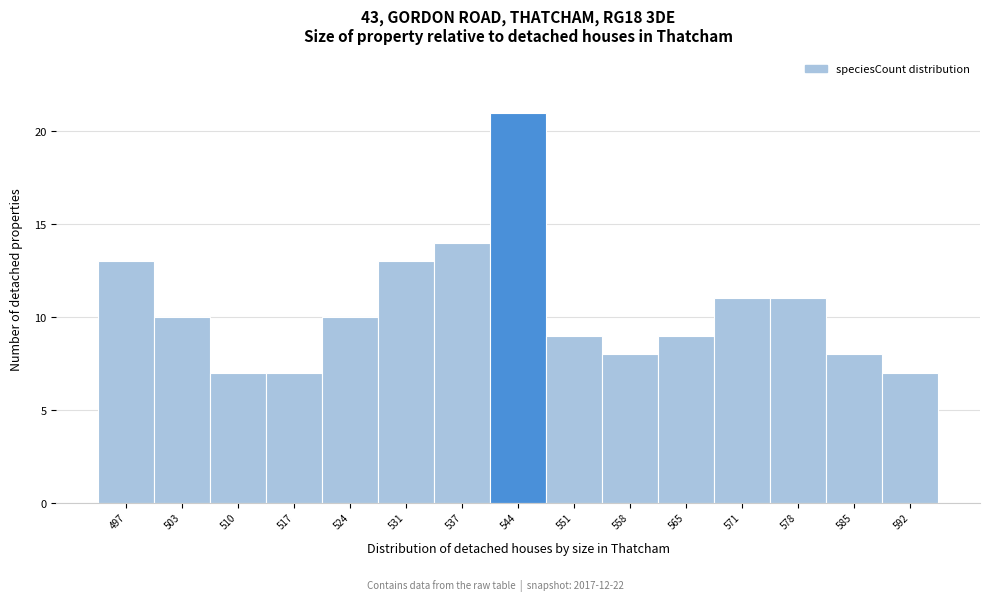

Reading right to left, list all the values displayed in this chart.

7	8	11	11	9	8	9	21	14	13	10	7	7	10	13